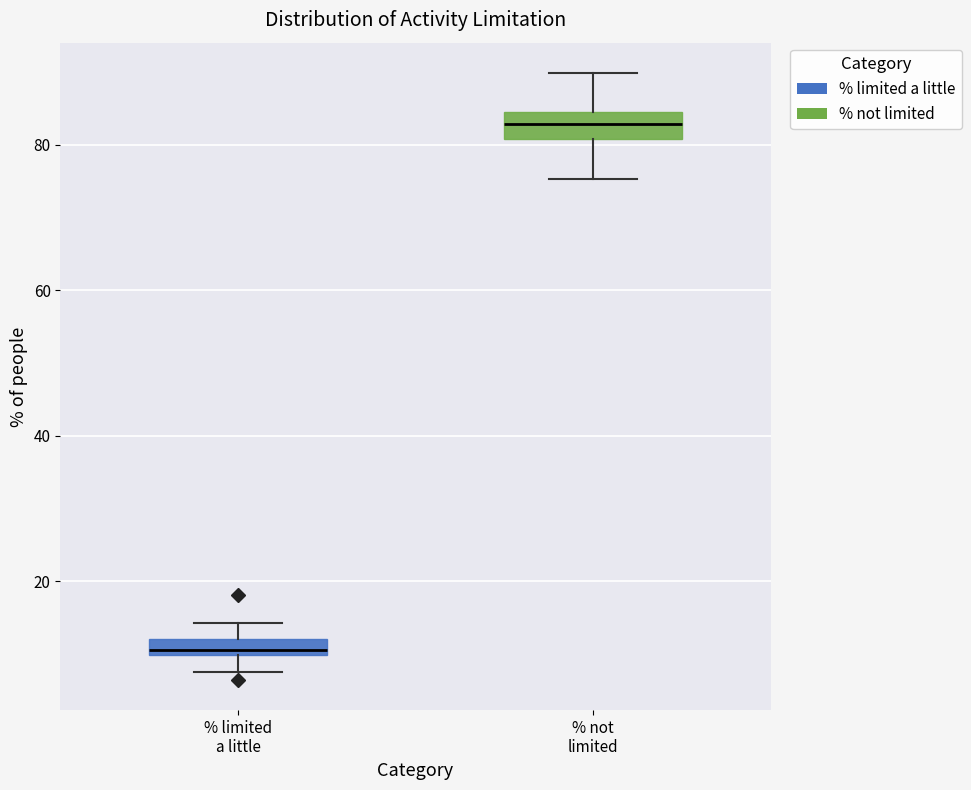

Where is the lower edge of the box for % not limited on the y-axis? The values are not printed on the chart, so give them approximately, as read against the axis.

80